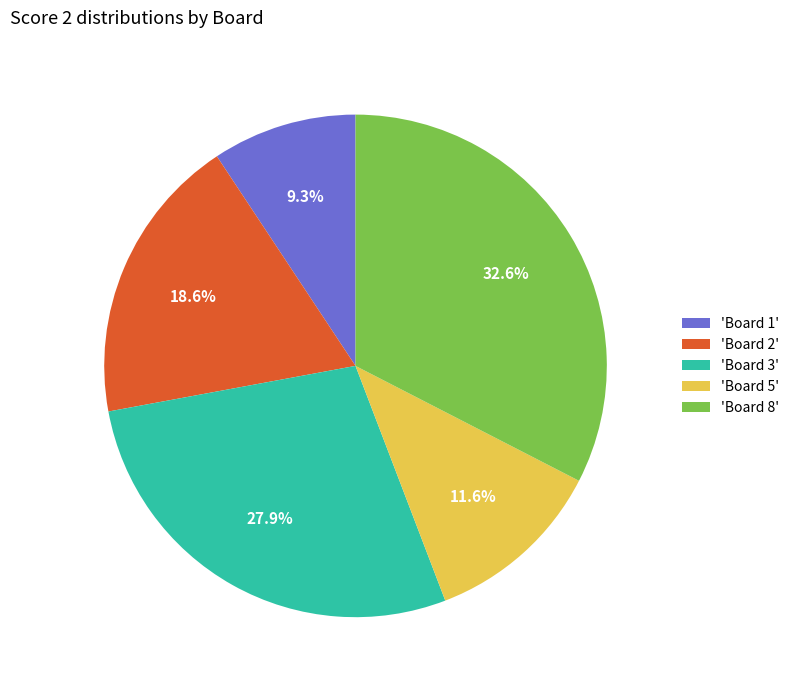

Combined, what portion of the pie is 'Board 3' and 'Board 8'?

60.5%